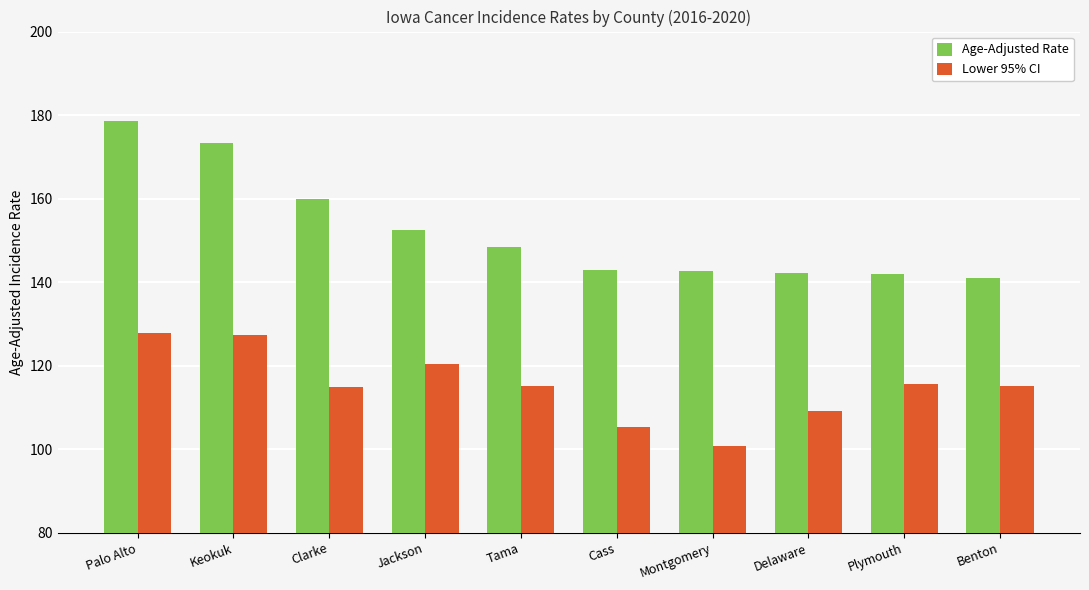

Count the number of data series in this chart.

2